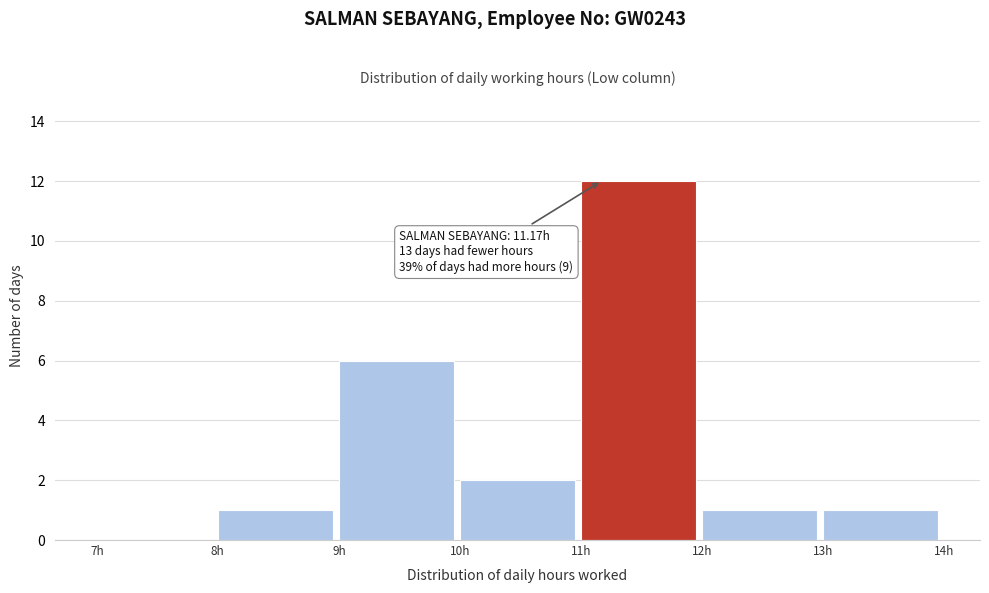

Which range on the x-axis has the tallest bar?

11 to 12